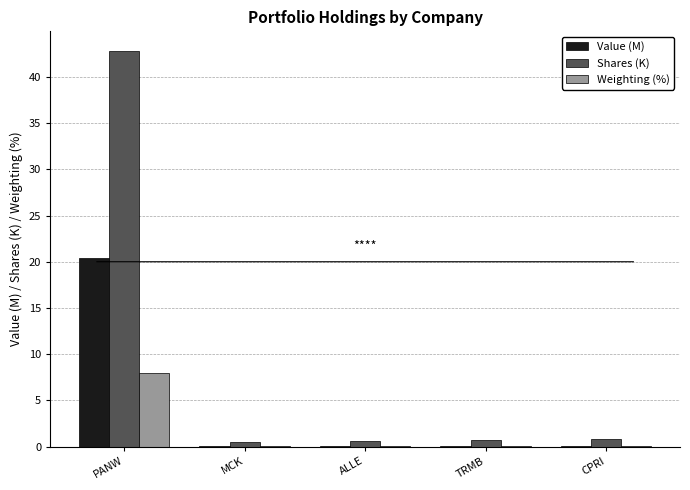

True or false: Shares (K) has a value of 42.8 at PANW.

True